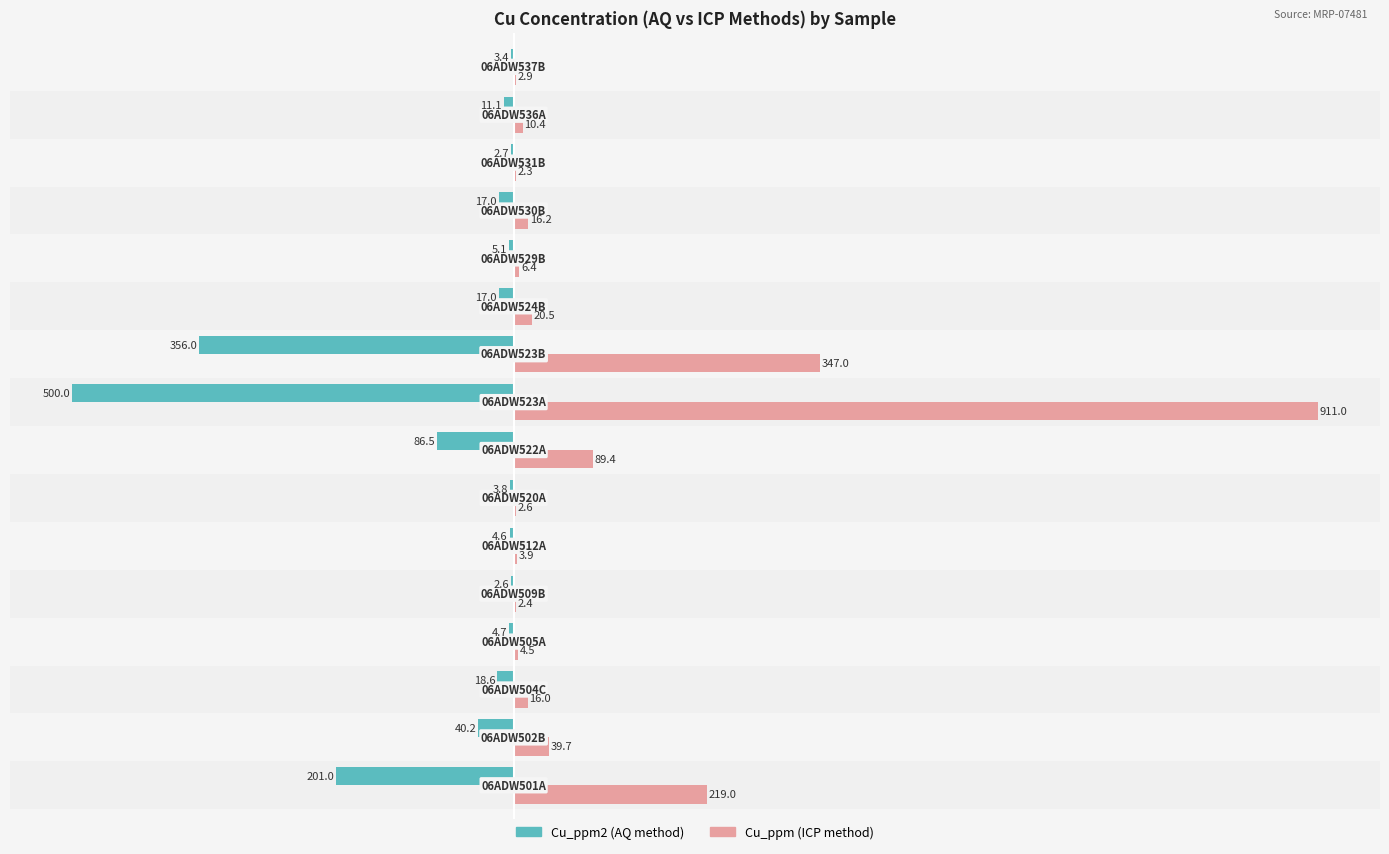

What is the greatest value displayed?

911.0